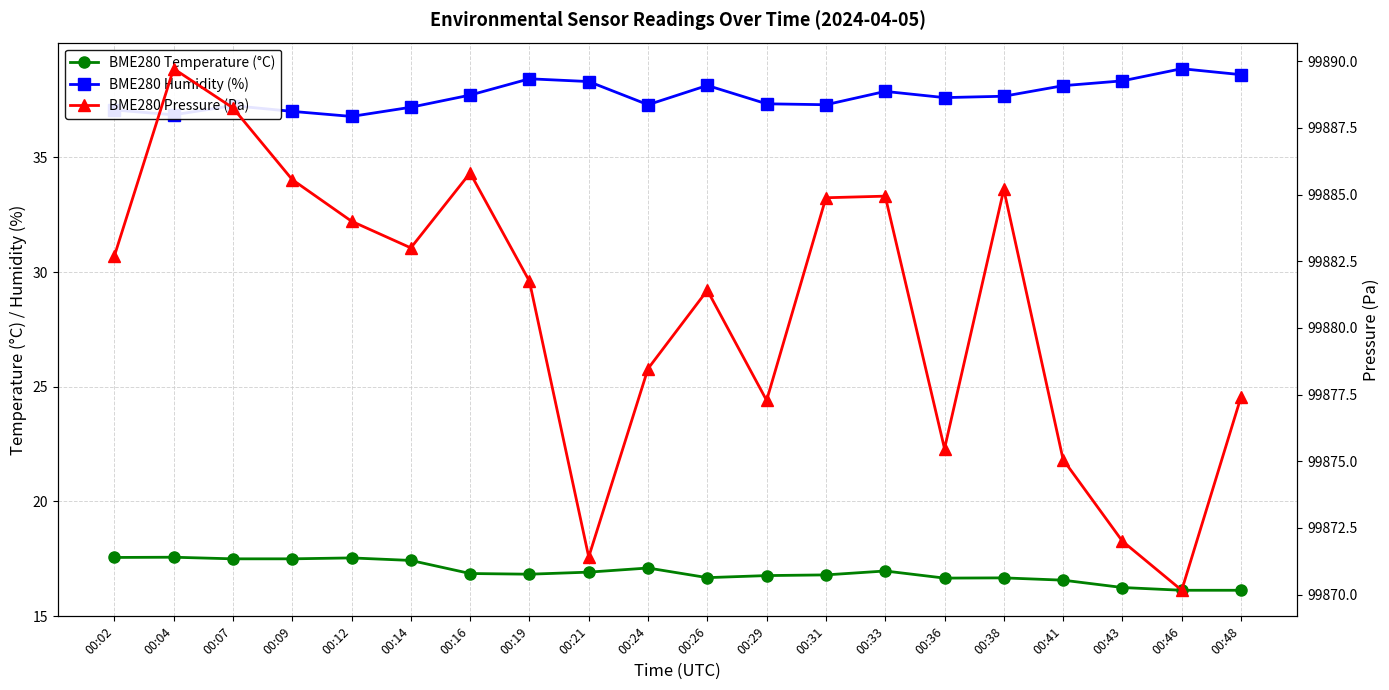

Which category has the highest value in the BME280 Temperature (°C) series?

00:04